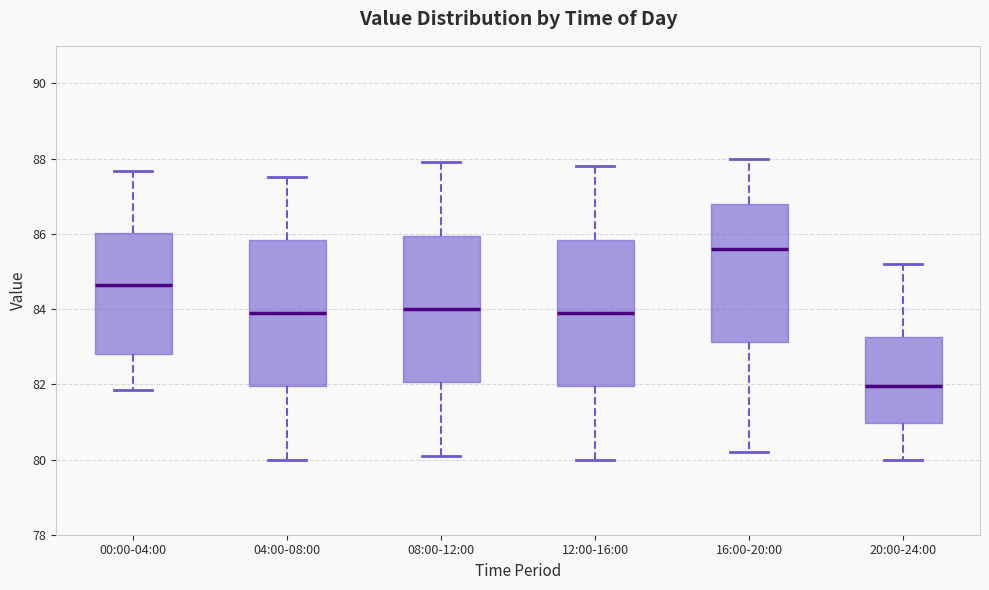

Where does the upper whisker of the box for 16:00-20:00 end on the y-axis? The values are not printed on the chart, so give them approximately, as read against the axis.

88.0